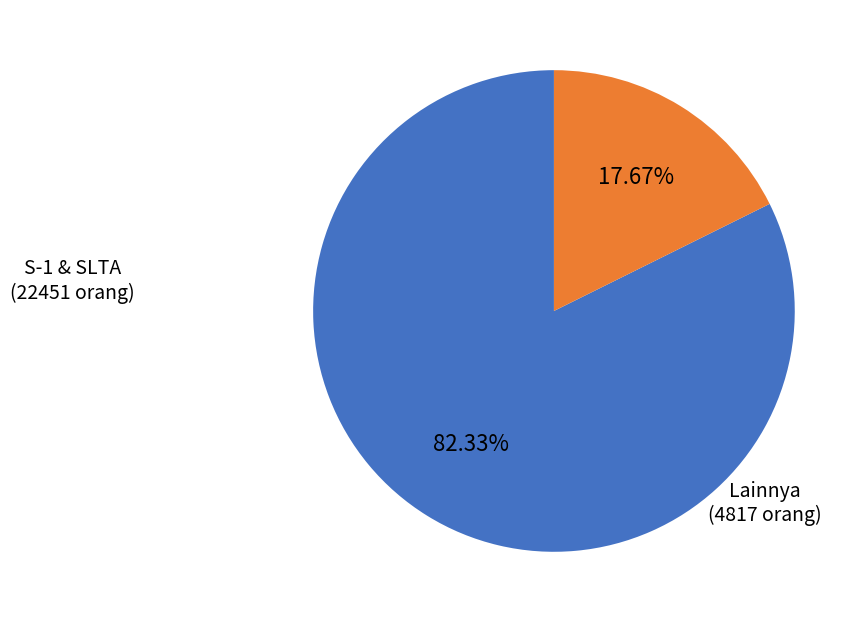

Is there any slice that represents more than half of the pie?

Yes